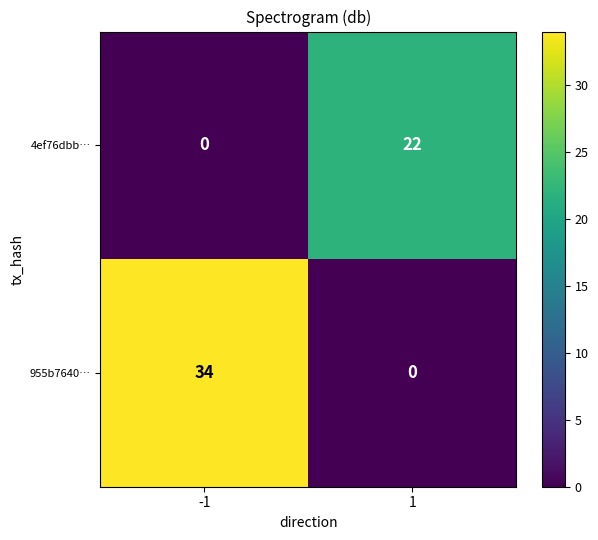

Reading left to right, extract all data points from this chart.

4ef76dbb…: 0	22
955b7640…: 34	0